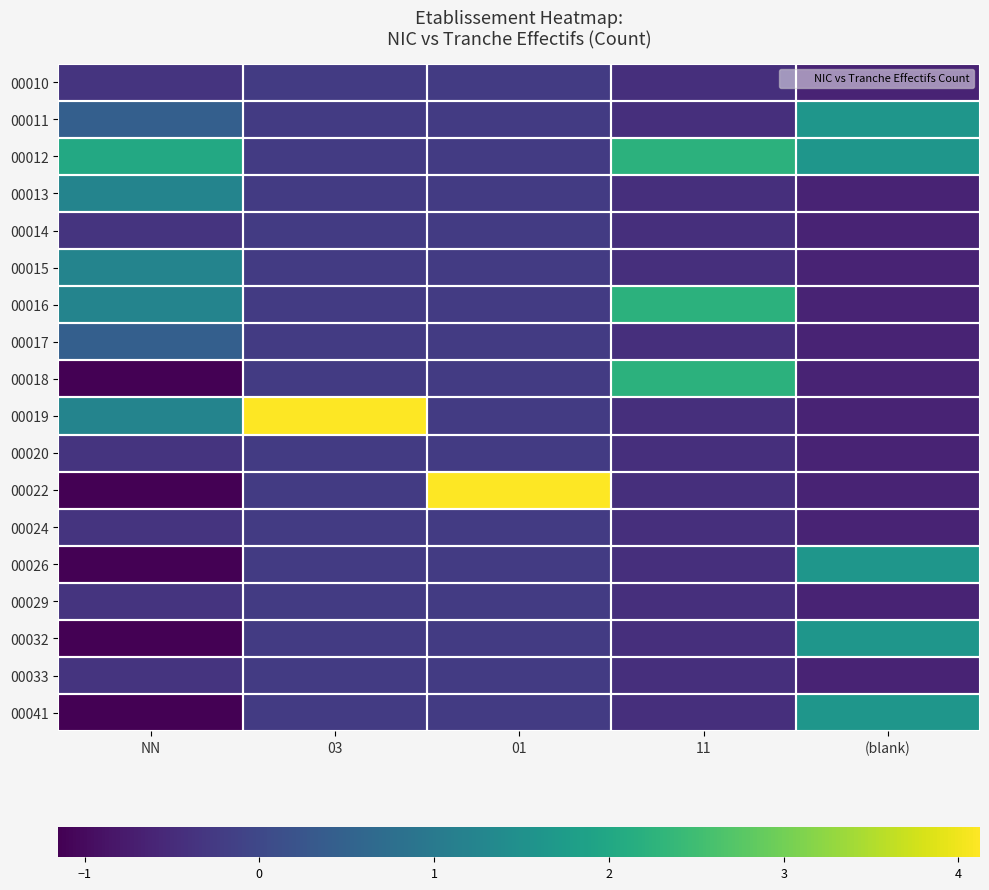

What is the lowest value of the 00015 series?

-0.6